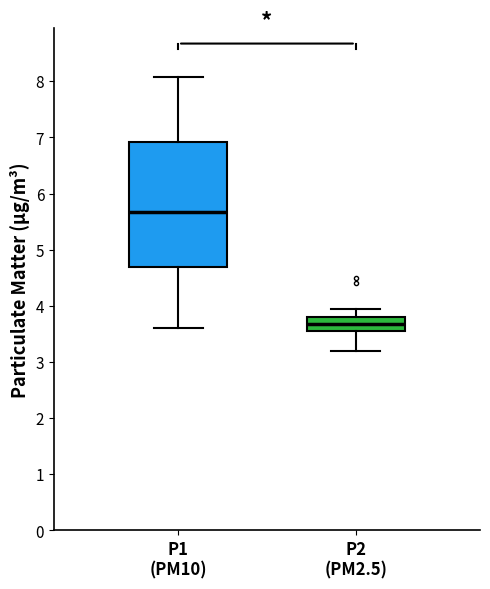

Reading left to right, read every box against the y-axis: the position of its median line, the range the box covers, and the ends of its whiskers. The values are not printed on the chart, so give them approximately, as read against the axis.

P1 (PM10): median 5.7, box 4.7 to 6.9, whiskers 3.6 to 8.1
P2 (PM2.5): median 3.7, box 3.5 to 3.8, whiskers 3.2 to 4.0